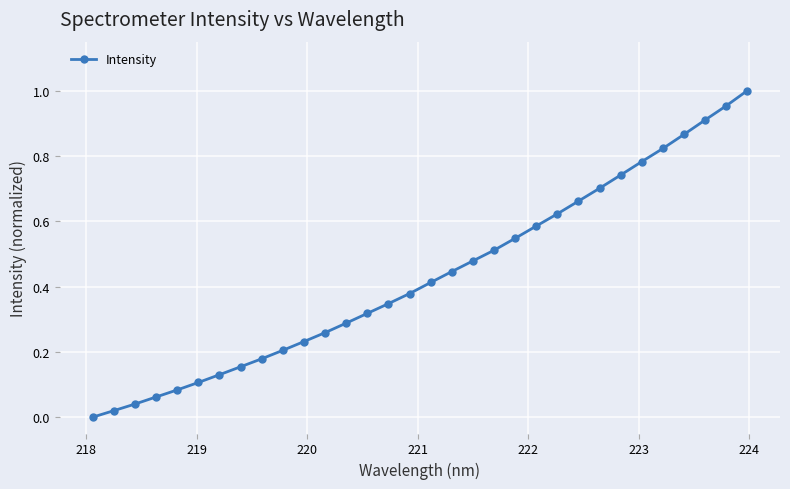

What is the sum of all values?

13.8